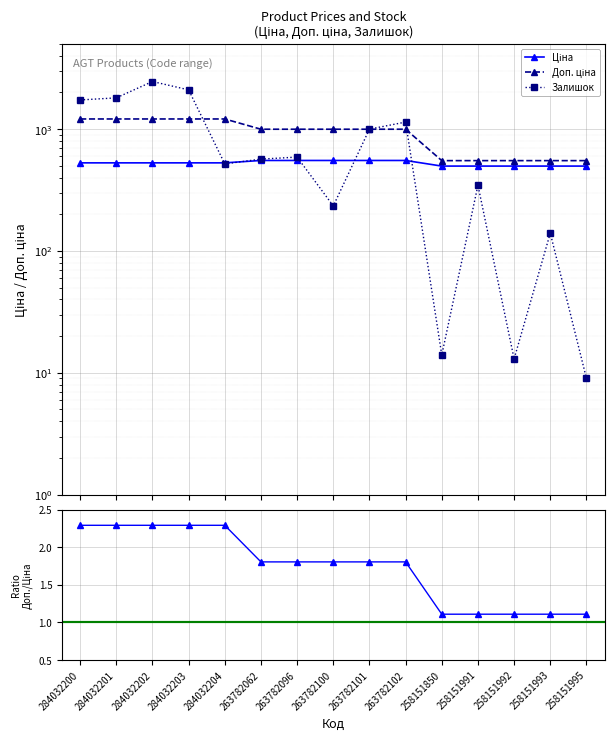

At 263782062, list the series in order from smallest to largest.

Ціна, Залишок, Доп. ціна